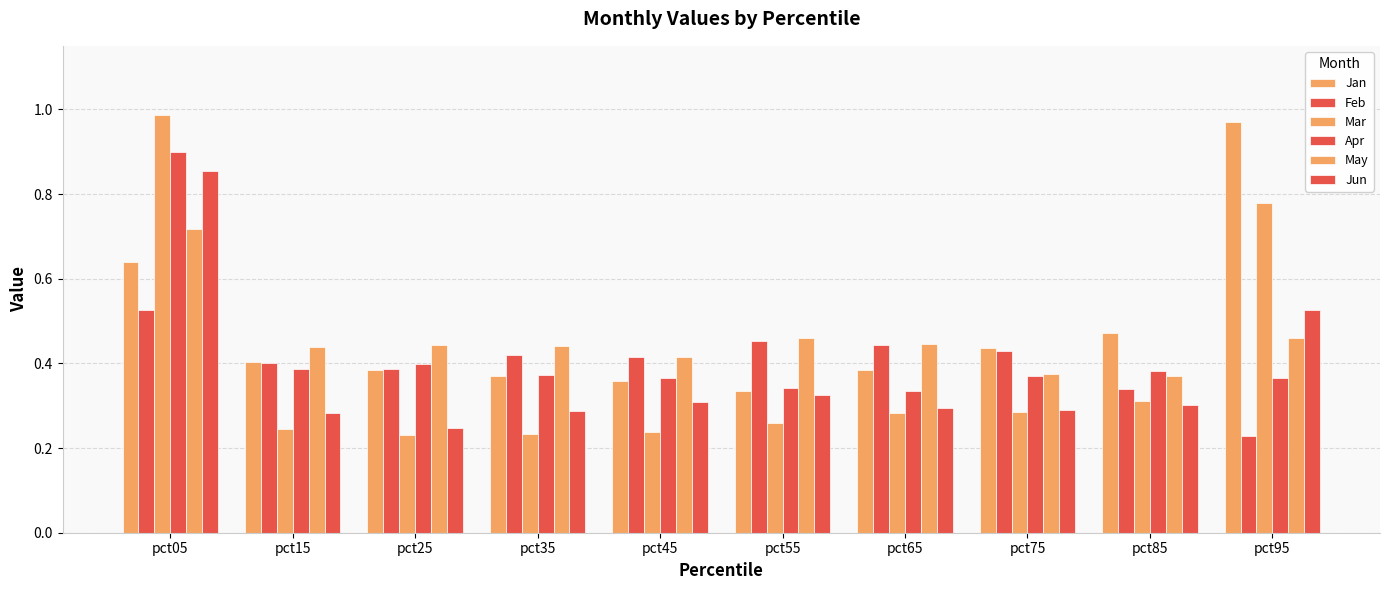

What is the difference between the highest and lowest values at pct95?

0.7